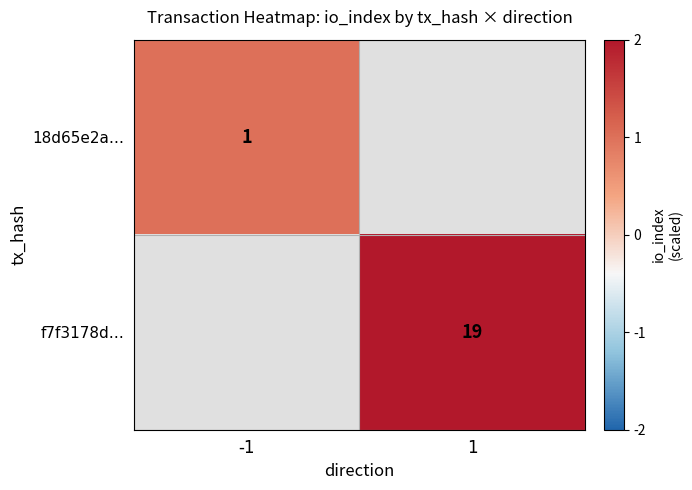

Which category has the lowest value across all series?

-1